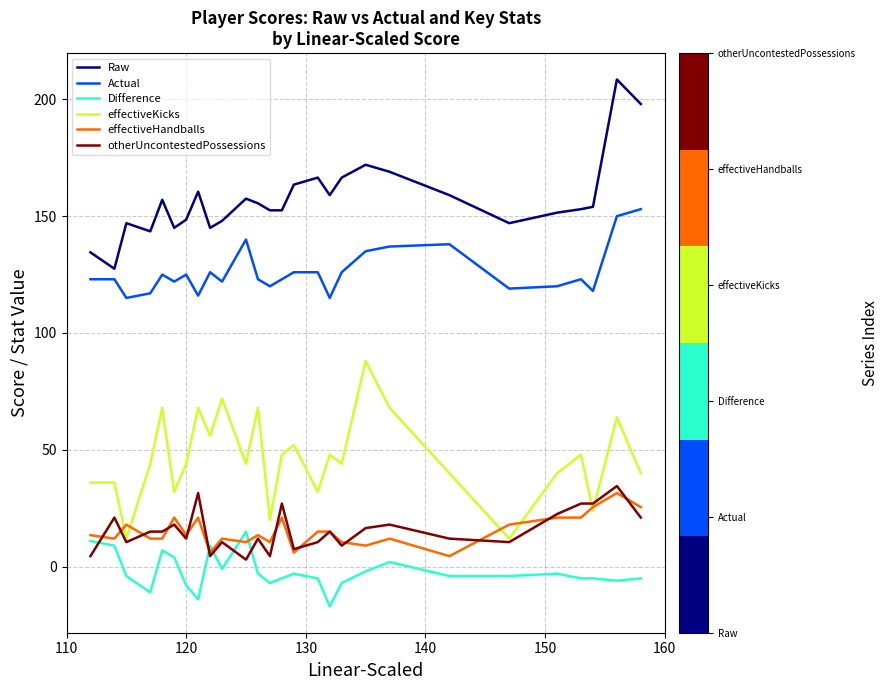

How many categories are shown in the chart?

27